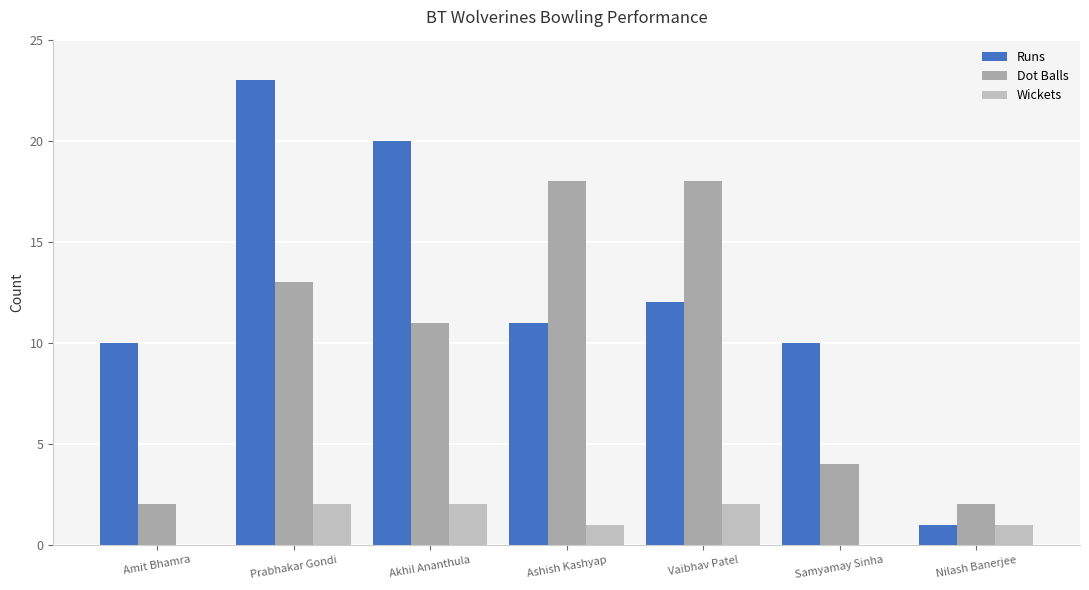

At how many categories does at least one series exceed 15?

4